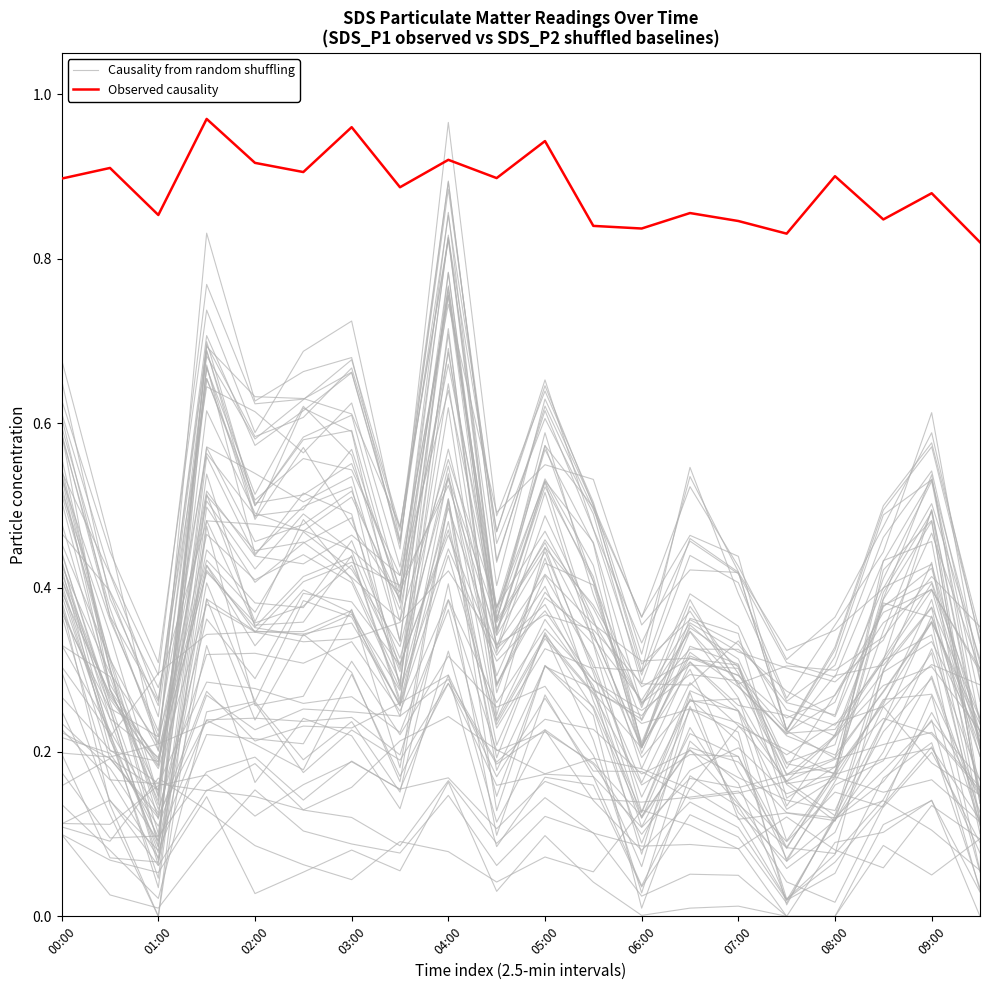

True or false: Observed causality and Causality from random shuffling intersect in this chart.

False